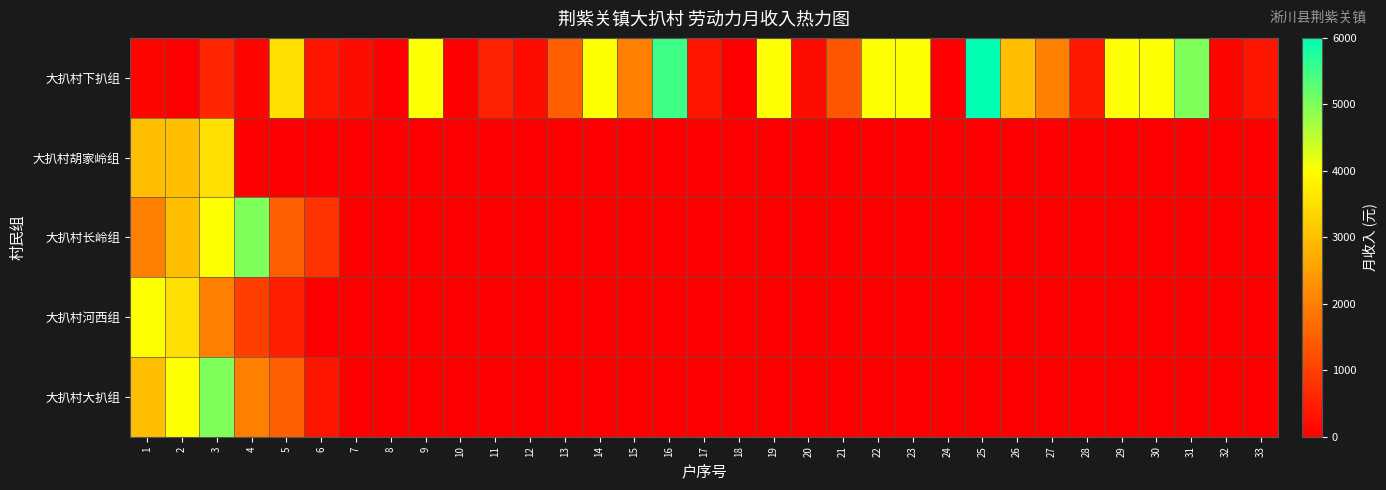

At how many categories does at least one series exceed 3109?

15